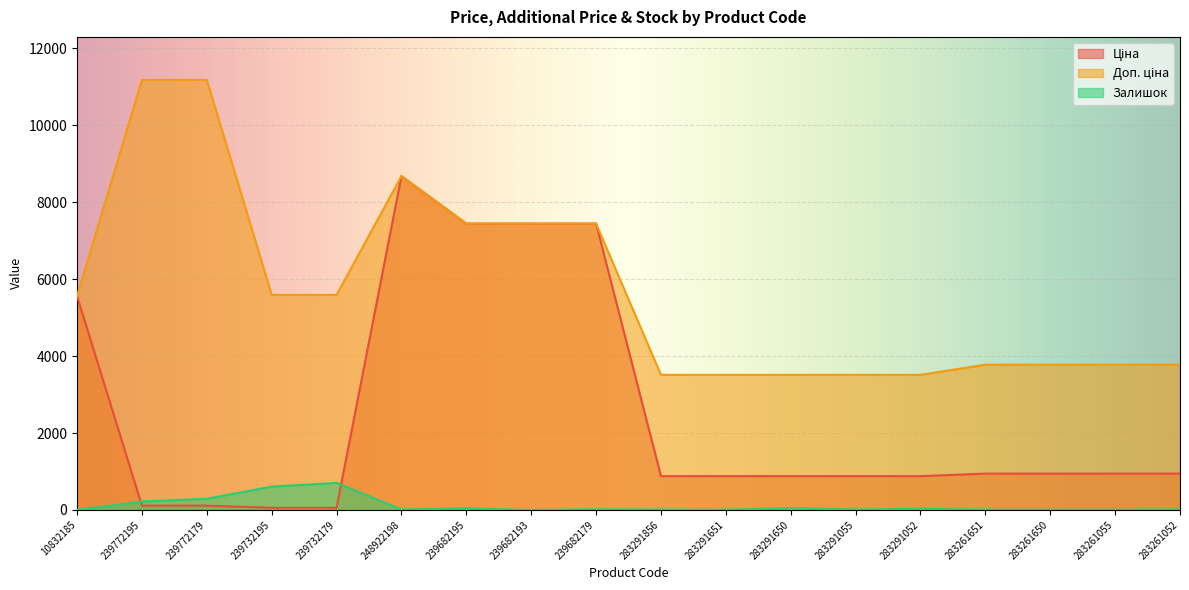

Reading left to right, transcribe all the data shown in this chart.

Ціна: 10832185=5560.3	239772195=111.8	239772179=111.8	239732195=55.9	239732179=55.9	248922198=8679.5	239682195=7444.6	239682193=7444.6	239682179=7444.6	283291856=878.0	283291651=878.0	283291650=878.0	283291055=878.0	283291052=878.0	283261651=944.2	283261650=944.2	283261055=944.2	283261052=944.2
Доп. ціна: 10832185=5560.3	239772195=11182.0	239772179=11182.0	239732195=5591.0	239732179=5591.0	248922198=8679.5	239682195=7444.6	239682193=7444.6	239682179=7444.6	283291856=3511.9	283291651=3511.9	283291650=3511.9	283291055=3511.9	283291052=3511.9	283261651=3777.0	283261650=3777.0	283261055=3777.0	283261052=3777.0
Залишок: 10832185=3.0	239772195=218.0	239772179=290.0	239732195=606.0	239732179=702.0	248922198=11.0	239682195=40.0	239682193=0.0	239682179=17.0	283291856=9.0	283291651=7.0	283291650=43.0	283291055=12.0	283291052=27.0	283261651=9.0	283261650=6.0	283261055=7.0	283261052=13.0